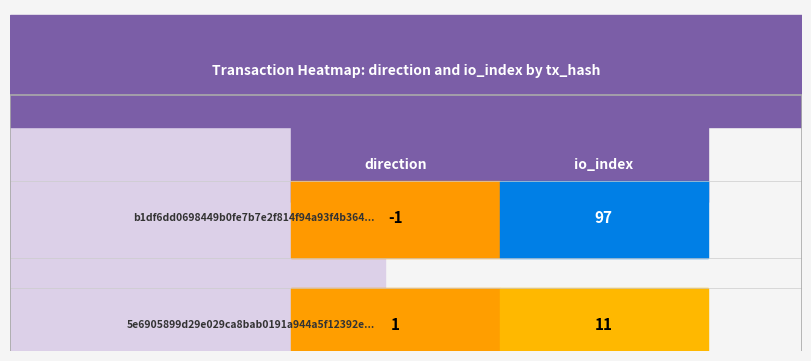

Is the value of b1df6dd0698449b0fe7b7e2f814f94a93f4b364 at 0 greater than the value of 5e6905899d29e029ca8bab0191a944a5f12392e at 0?

No